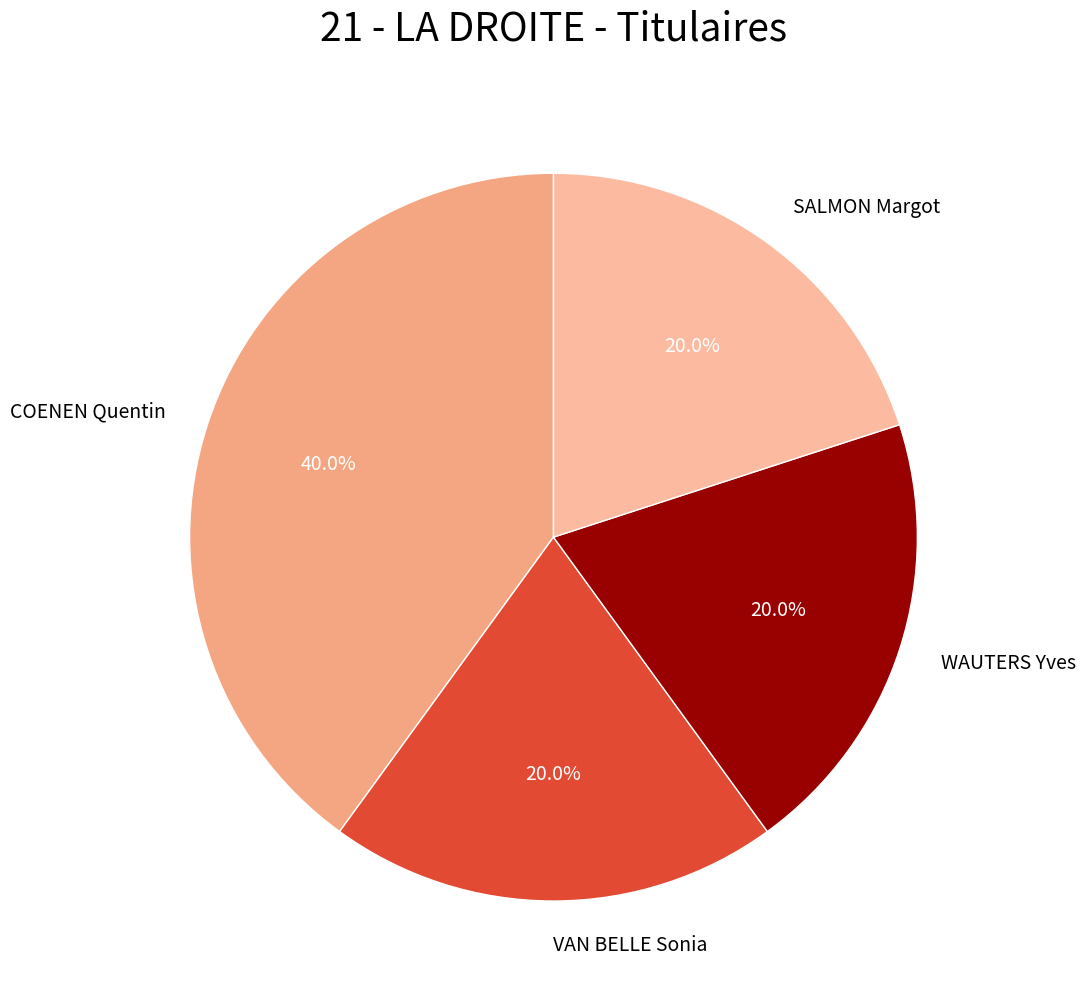

Count the number of slices in the pie.

4